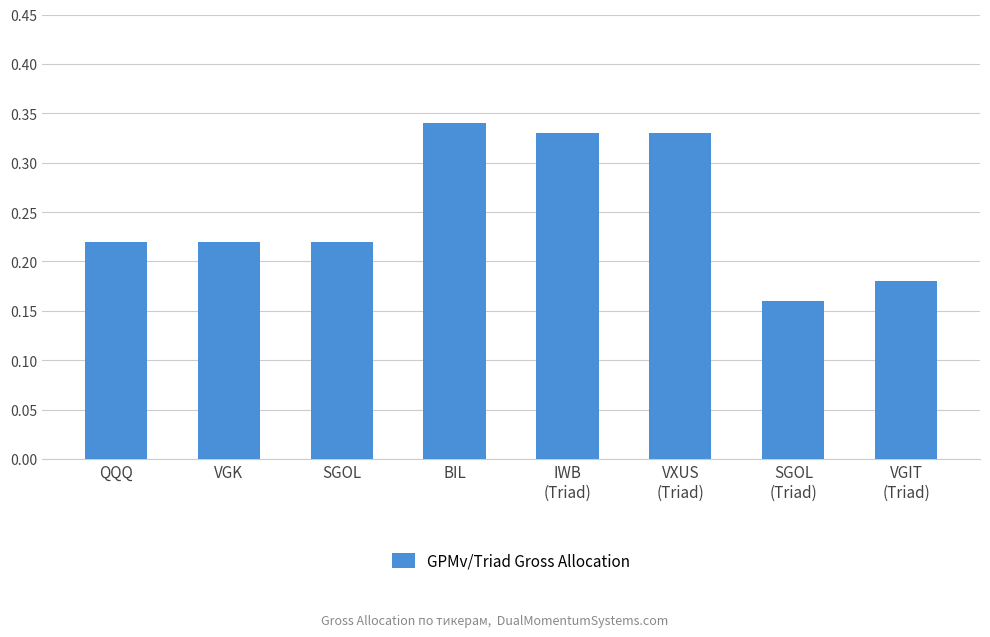

What is the label of the 8th bar from the right?

QQQ